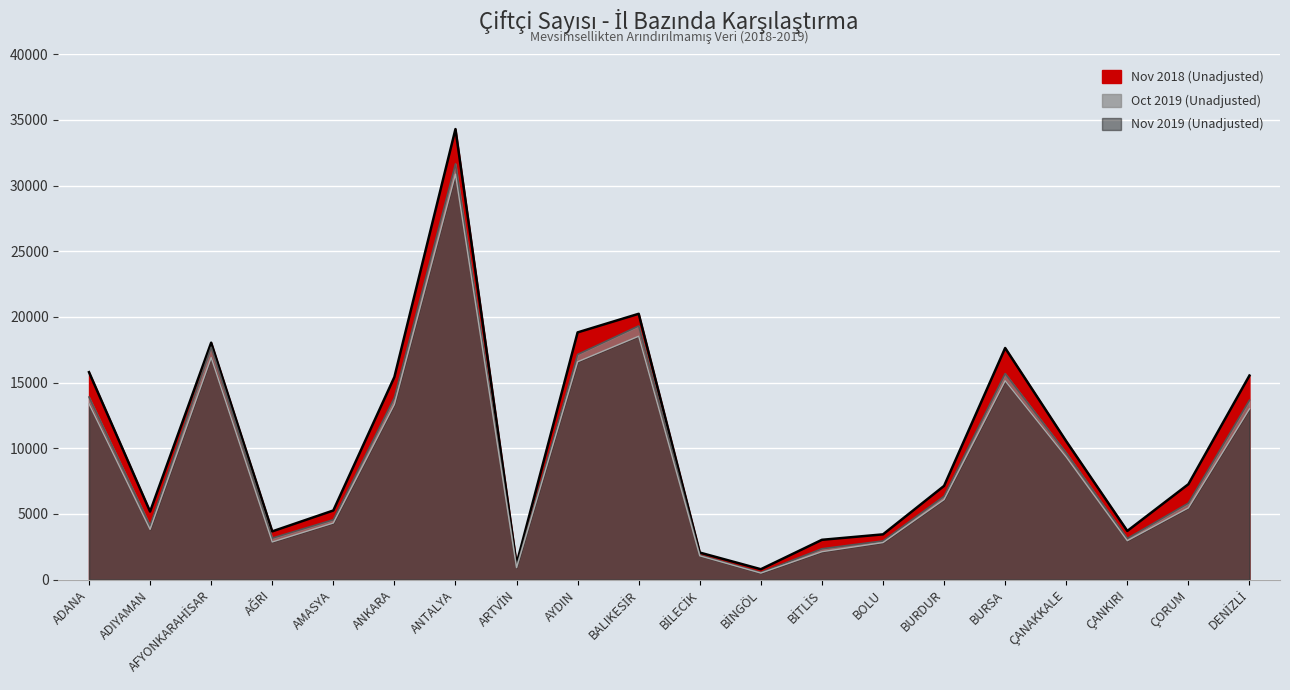

Where does the Nov 2019 (Unadjusted) series first go above 6098?

ADANA